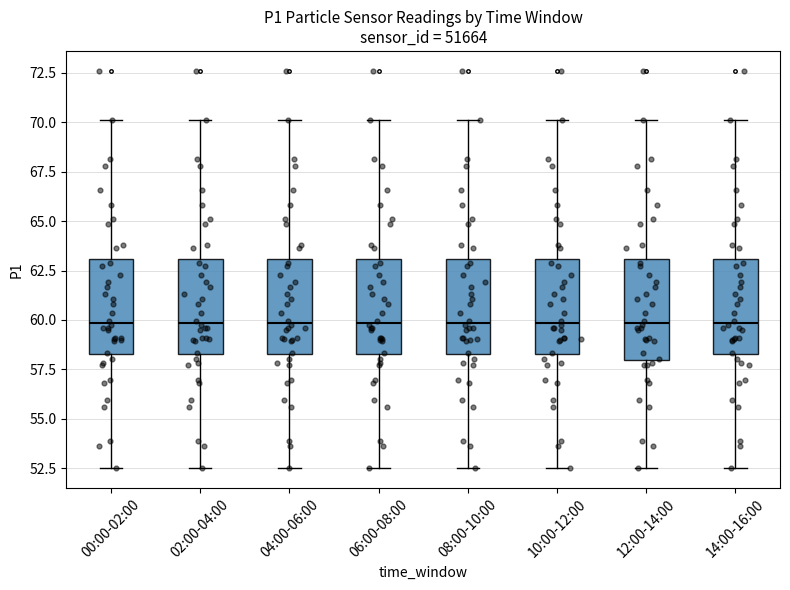

Where does the median line of the box for 04:00-06:00 sit on the y-axis? The values are not printed on the chart, so give them approximately, as read against the axis.

60.0